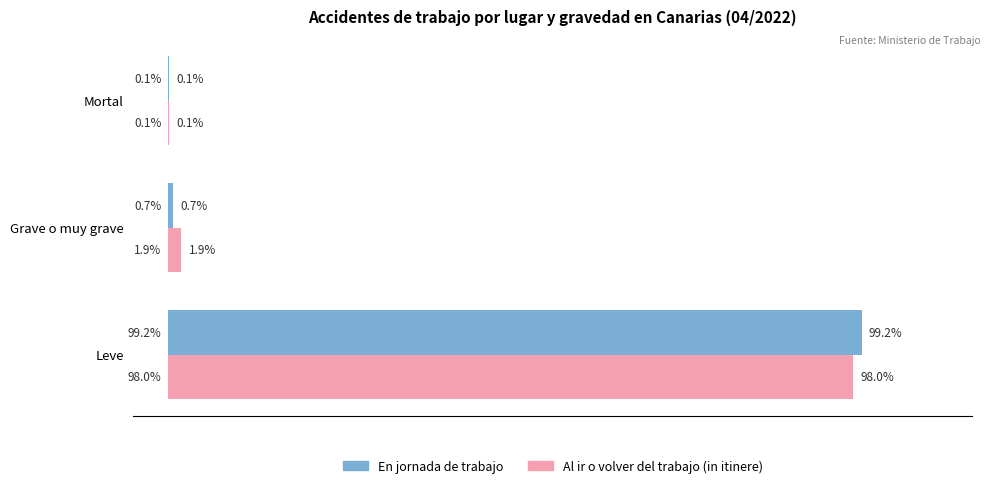

At which label does En jornada de trabajo reach its peak?

Leve